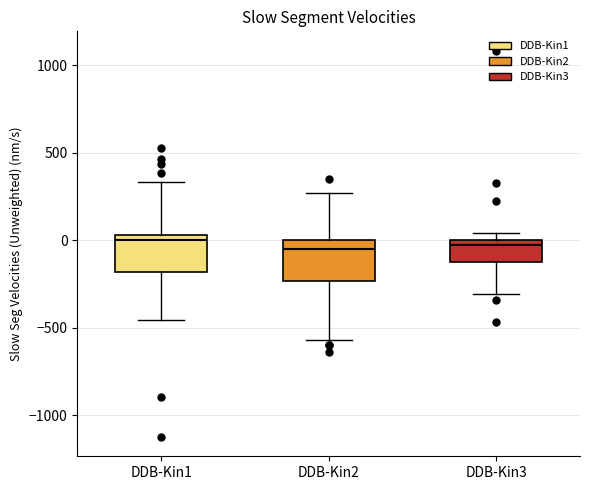

Reading left to right, read every box against the y-axis: the position of its median line, the range the box covers, and the ends of its whiskers. The values are not printed on the chart, so give them approximately, as read against the axis.

DDB-Kin1: median 0, box -200 to 50, whiskers -450 to 350
DDB-Kin2: median -50, box -250 to 0, whiskers -550 to 250
DDB-Kin3: median -50, box -150 to 0, whiskers -300 to 50